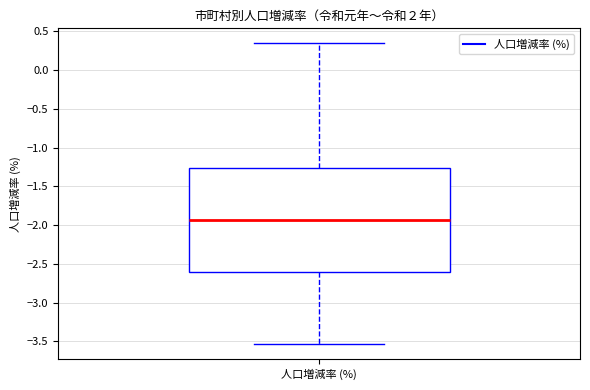

Transcribe this box plot: give where the median line is, the range the box spans, and where the two whiskers end, as read against the y-axis. The values are not printed on the chart, so give them approximately, as read against the axis.

median -1.95, box -2.60 to -1.25, whiskers -3.55 to 0.35